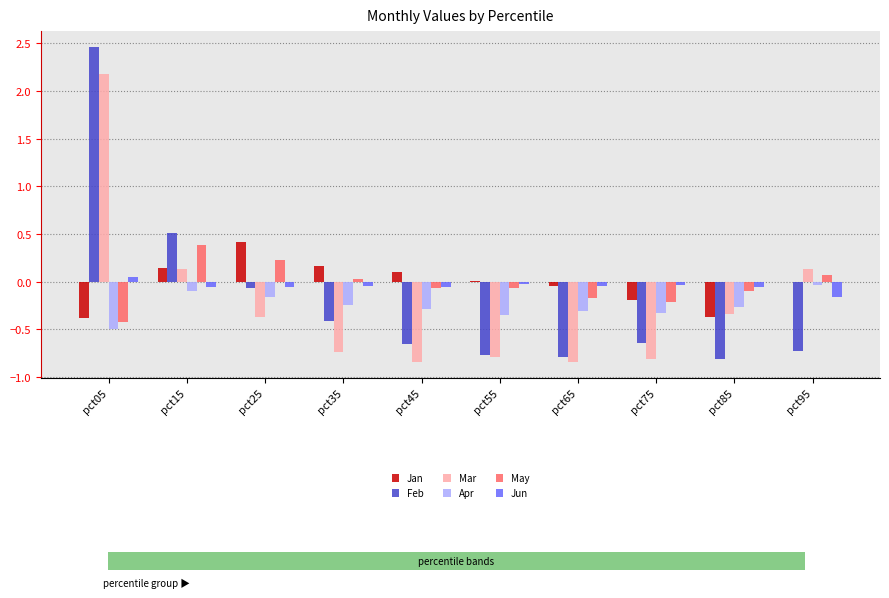

Which category has the highest value in the Mar series?

pct05